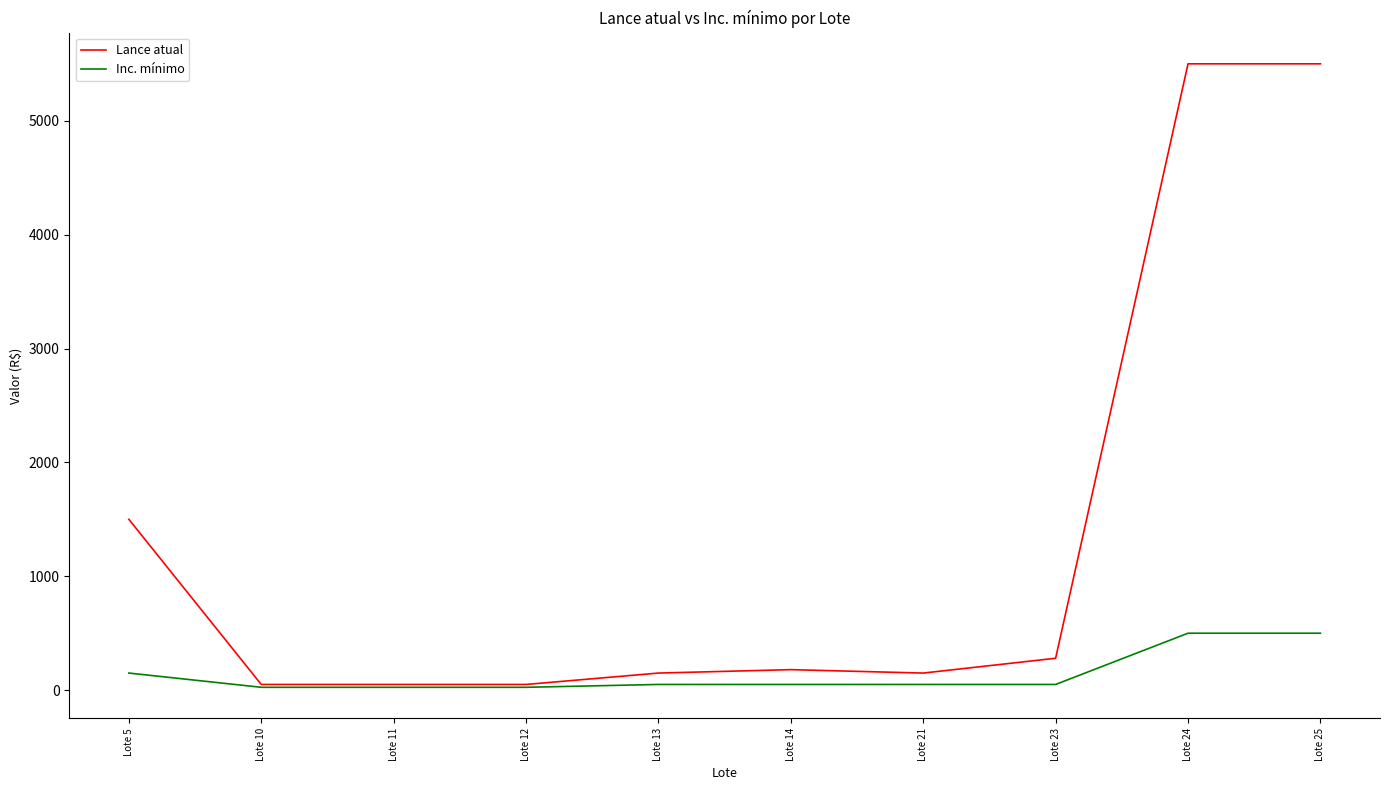

Reading left to right, list all the values displayed in this chart.

Lance atual: Lote 5=1500	Lote 10=50	Lote 11=50	Lote 12=50	Lote 13=150	Lote 14=180	Lote 21=150	Lote 23=280	Lote 24=5500	Lote 25=5500
Inc. mínimo: Lote 5=150	Lote 10=25	Lote 11=25	Lote 12=25	Lote 13=50	Lote 14=50	Lote 21=50	Lote 23=50	Lote 24=500	Lote 25=500